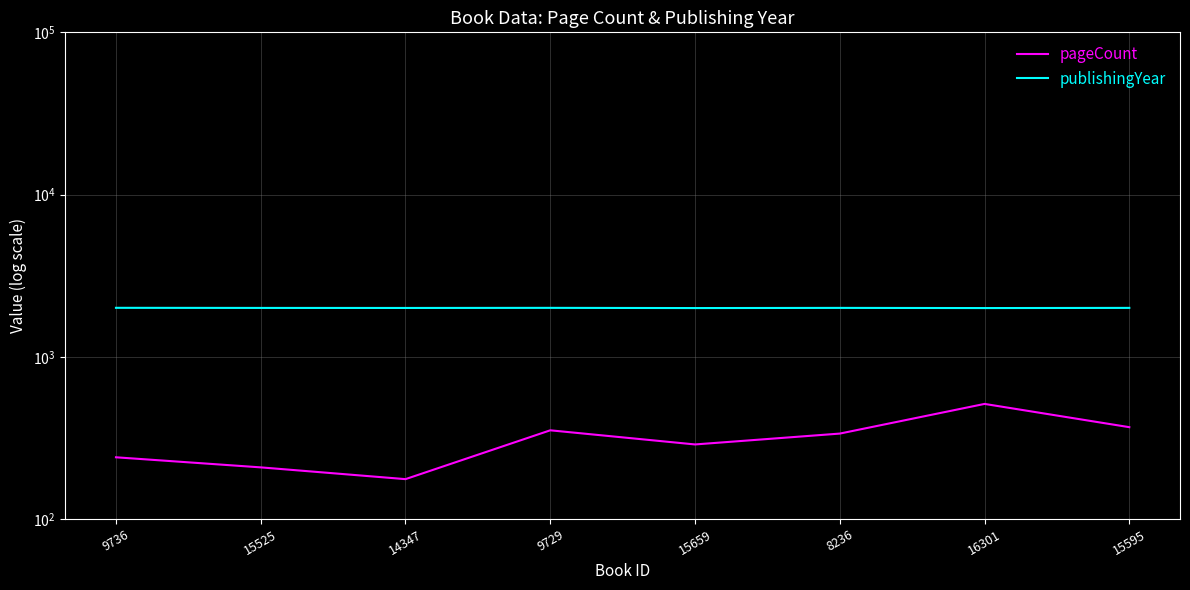

How many values in the publishingYear series are below 2001?

4